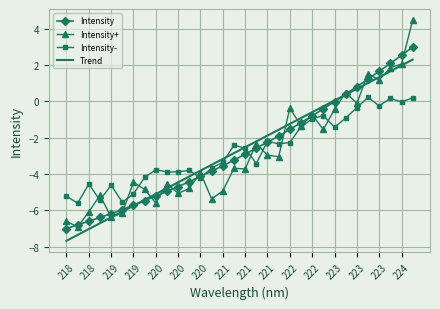

What is the minimum value shown in the chart?

-7.7